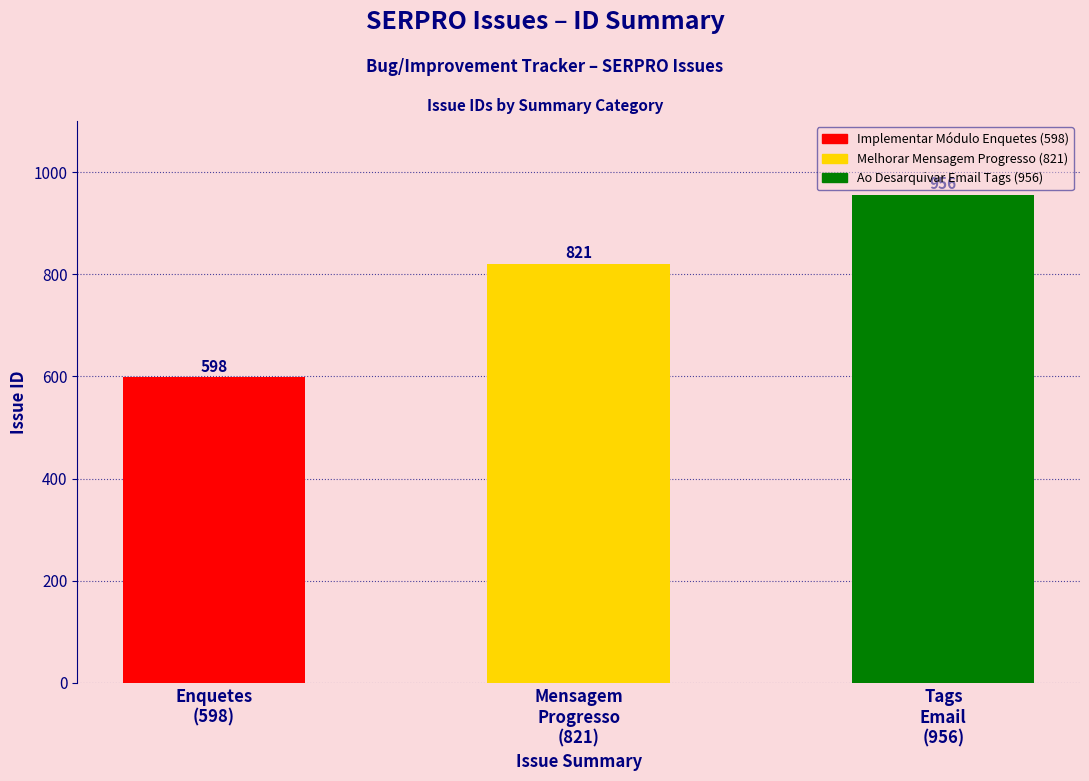

What is the average value?

792